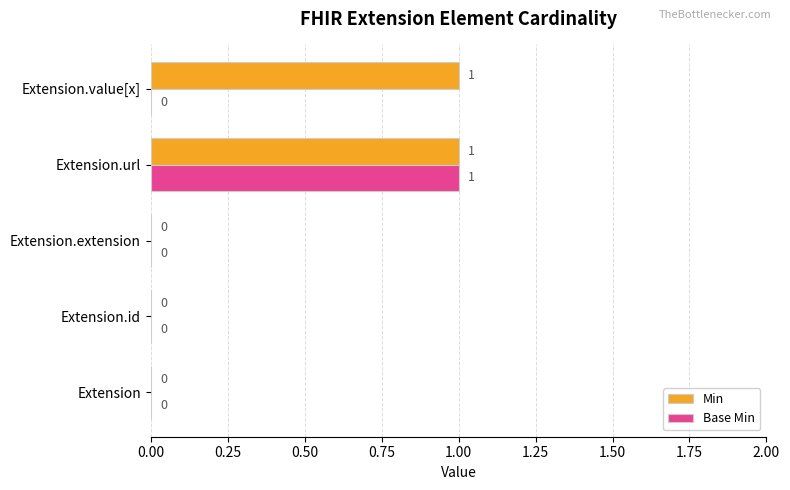

What is the maximum value shown in the chart?

1